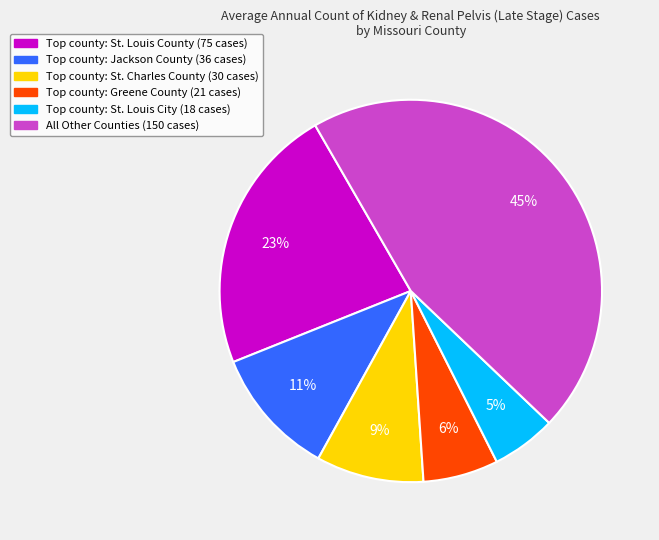

Does any single category account for the majority?

No